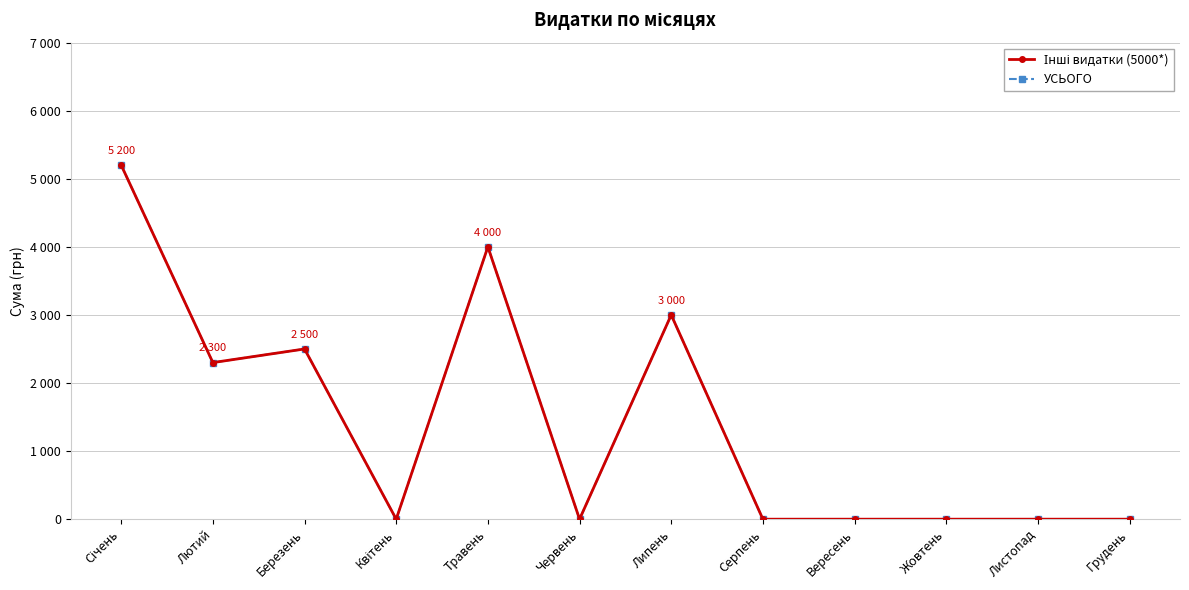

True or false: УСЬОГО has a value of 2300 at Лютий.

True